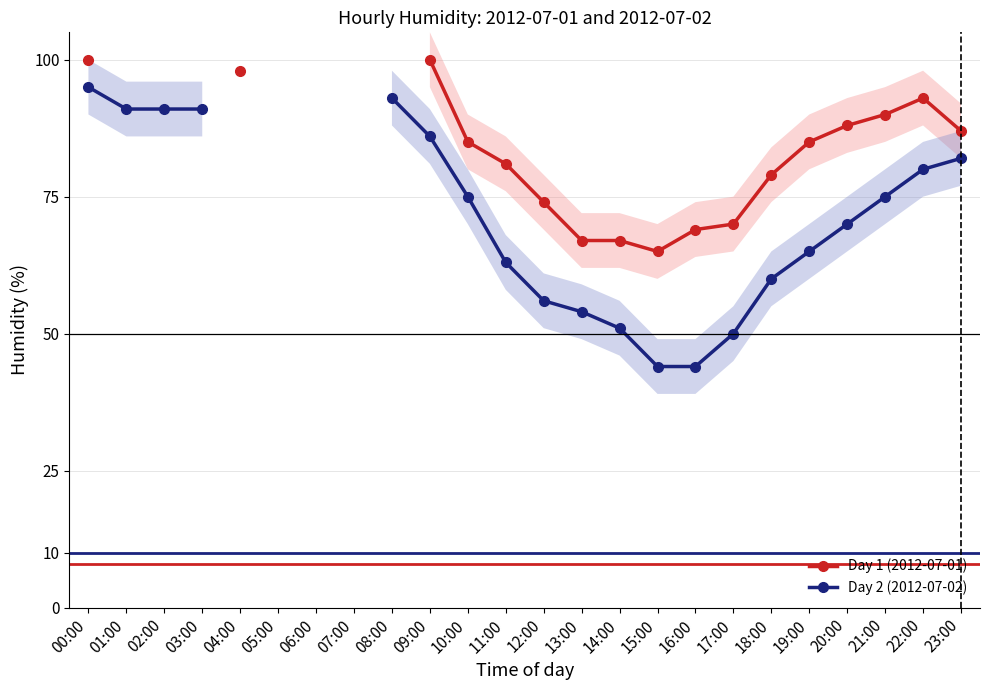

What is the sum of the Day 1 (2012-07-01) values at 16:00 and 10:00?

154.0